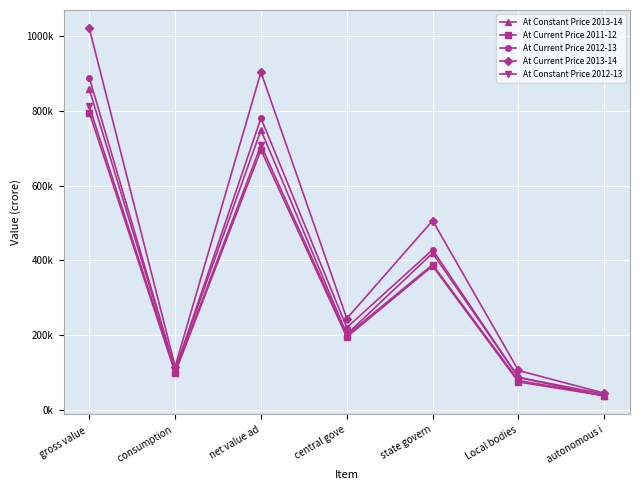

At which category does At Constant Price 2013-14 reach its first local valley?

consumption 